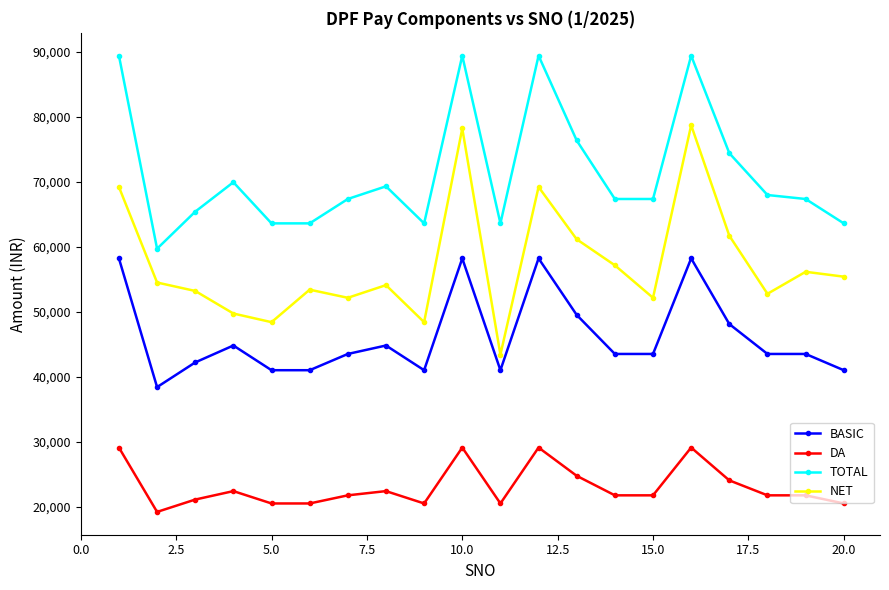

What are all the series names shown in the legend?

BASIC, DA, TOTAL, NET